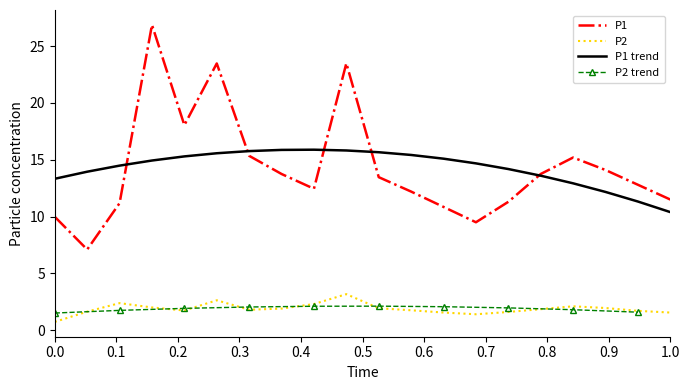

What is the difference between the maximum and minimum values in the P1 series?

19.8